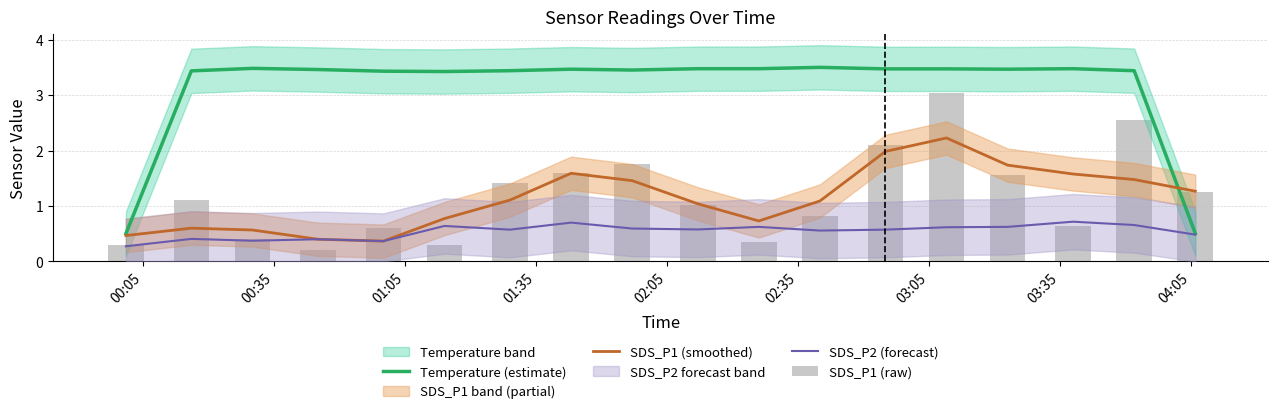

The value of SDS_P1 (smoothed) at 03:35 is 0.8. True or false?

False